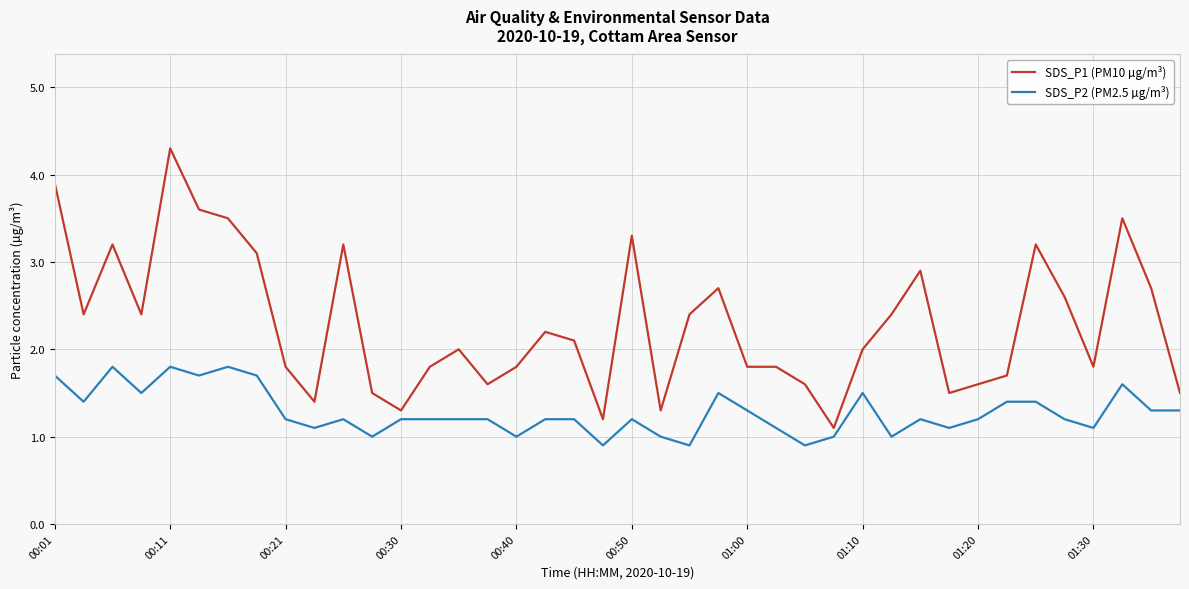

True or false: SDS_P1 (PM10 µg/m³) and SDS_P2 (PM2.5 µg/m³) intersect in this chart.

False